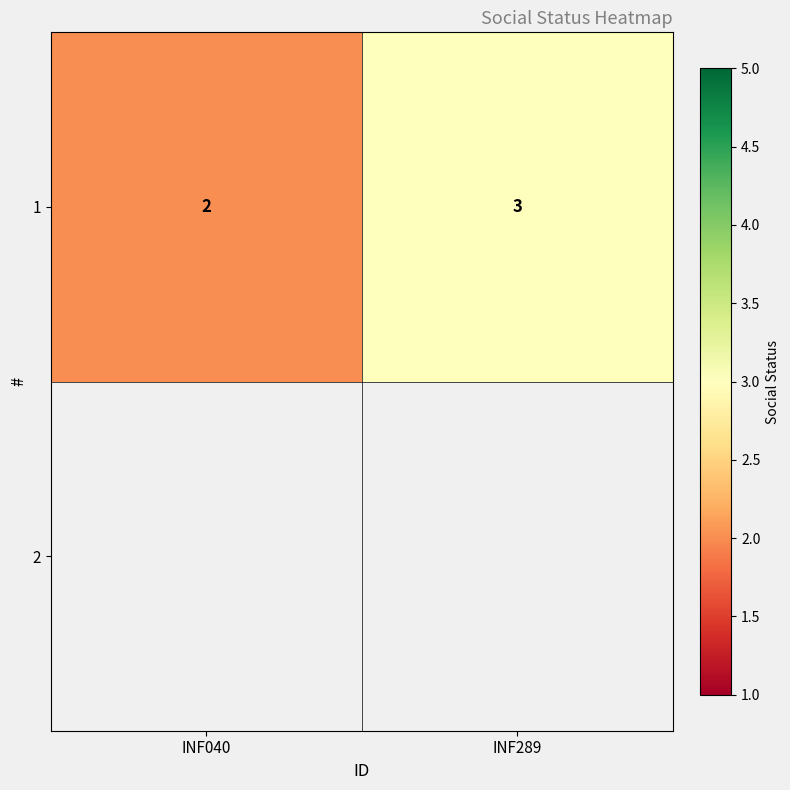

Reading right to left, extract all data points from this chart.

INF289=3	INF040=2